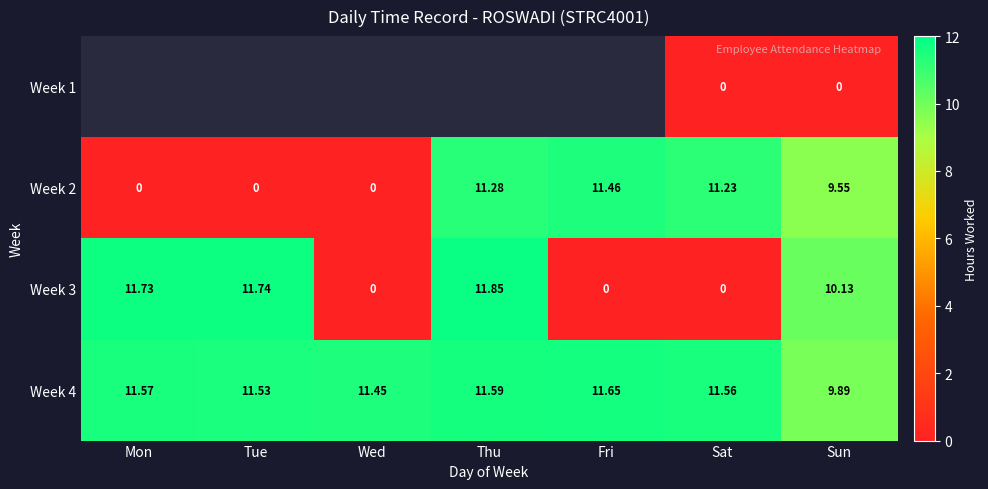

Which has a higher value, Mon or Sat?

Sat